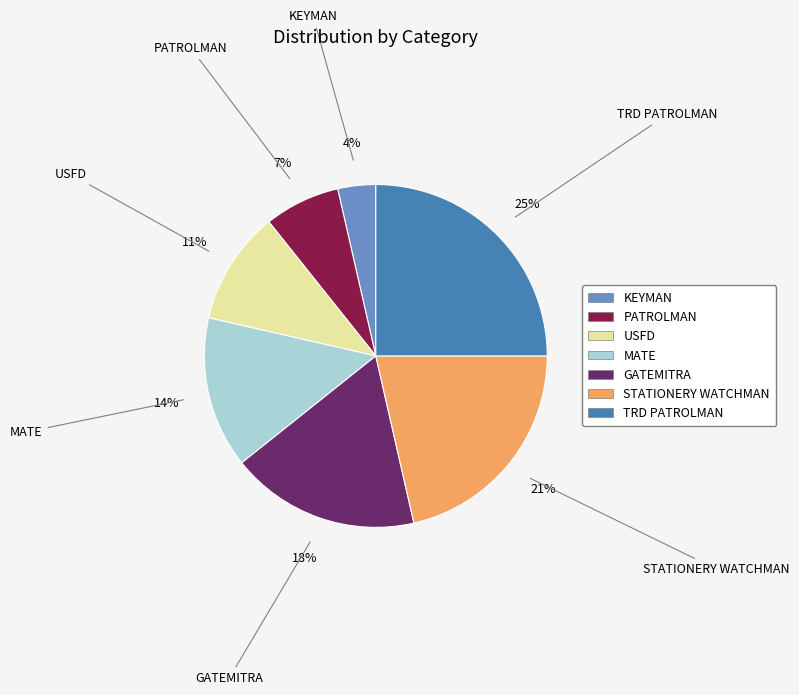

Is the sum of PATROLMAN and TRD PATROLMAN greater than half?

No